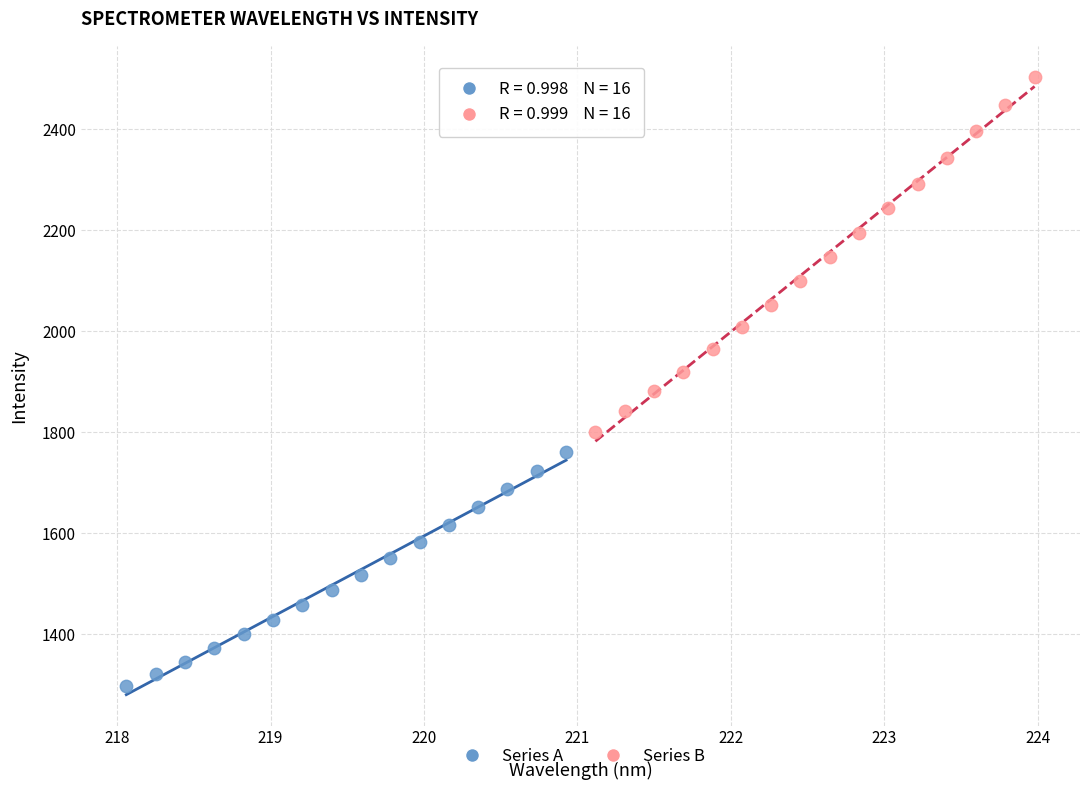

Which series contains the highest Y value?

Series B